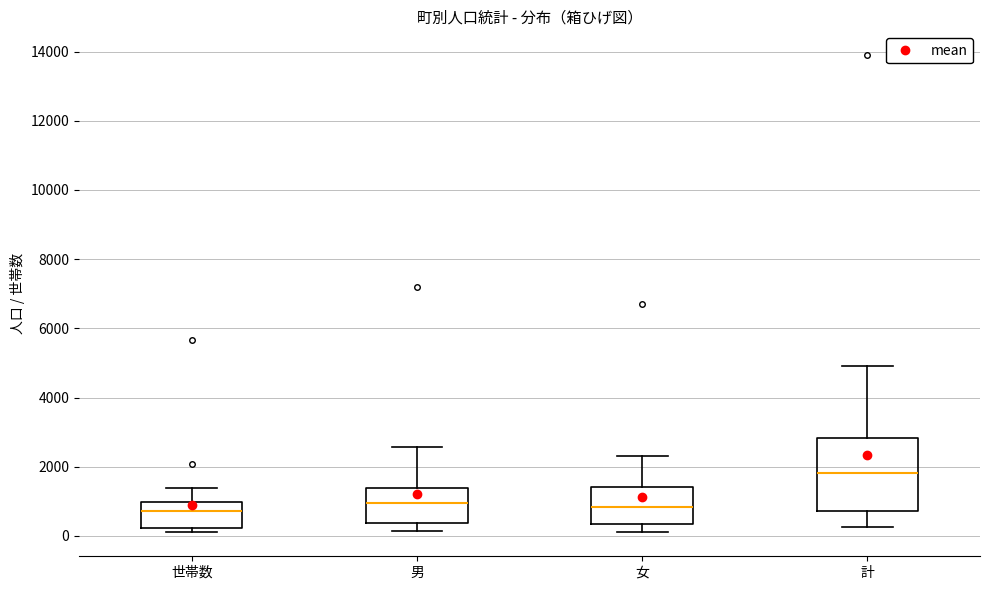

Comparing the boxes themselves (not the whiskers), which one is the tallest?

計